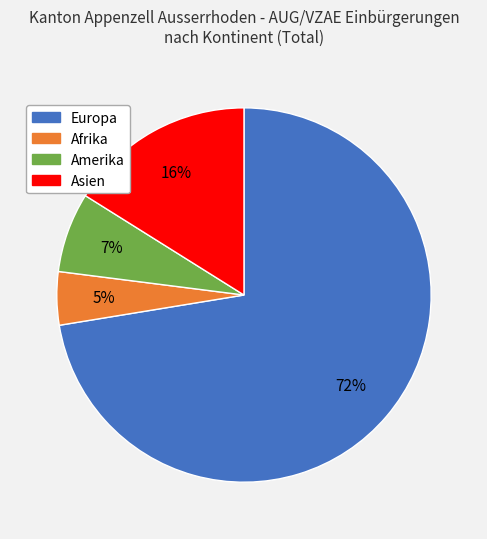

To the nearest percent, what is the average slice percentage?

25%